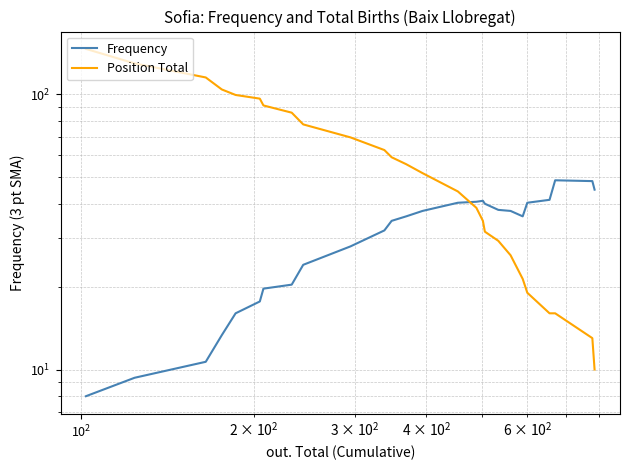

What is the average value of the Frequency series?

30.9